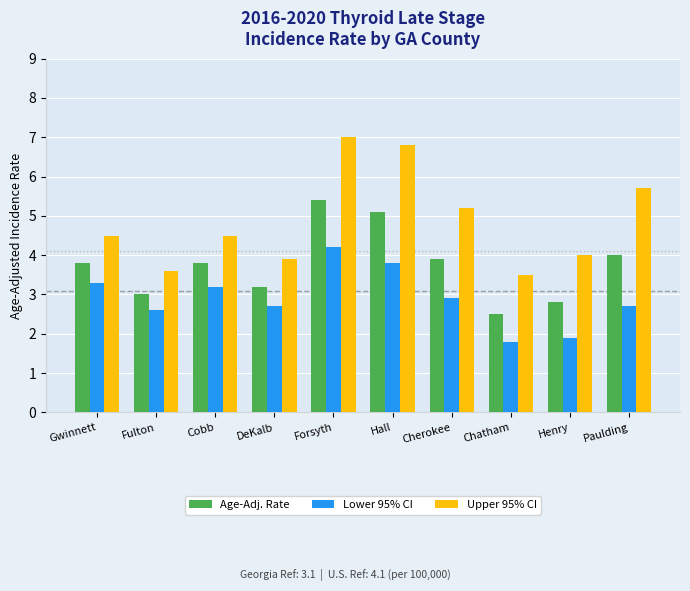

Where does the Lower 95% CI series first go above 2?

Gwinnett